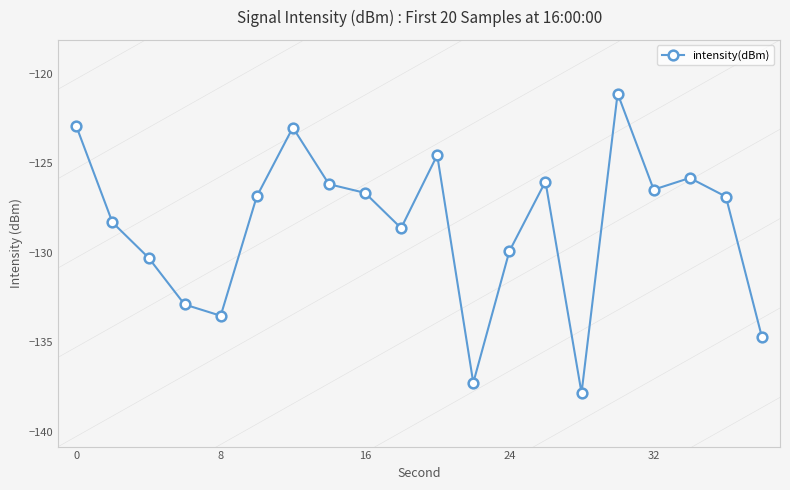

What is the smallest value displayed?

-137.8